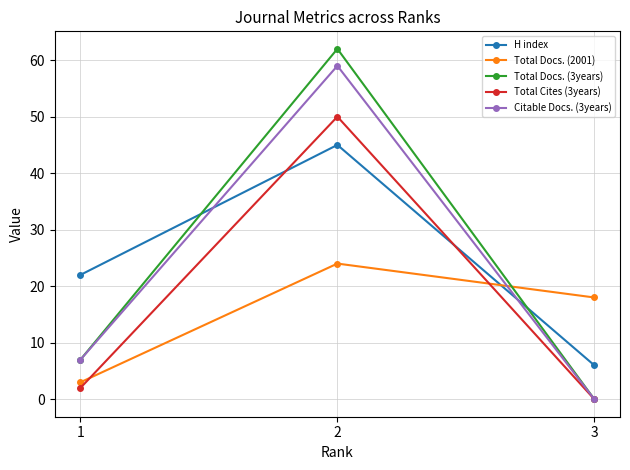

List the series in order of their peak value, highest first.

Total Docs. (3years), Citable Docs. (3years), Total Cites (3years), H index, Total Docs. (2001)